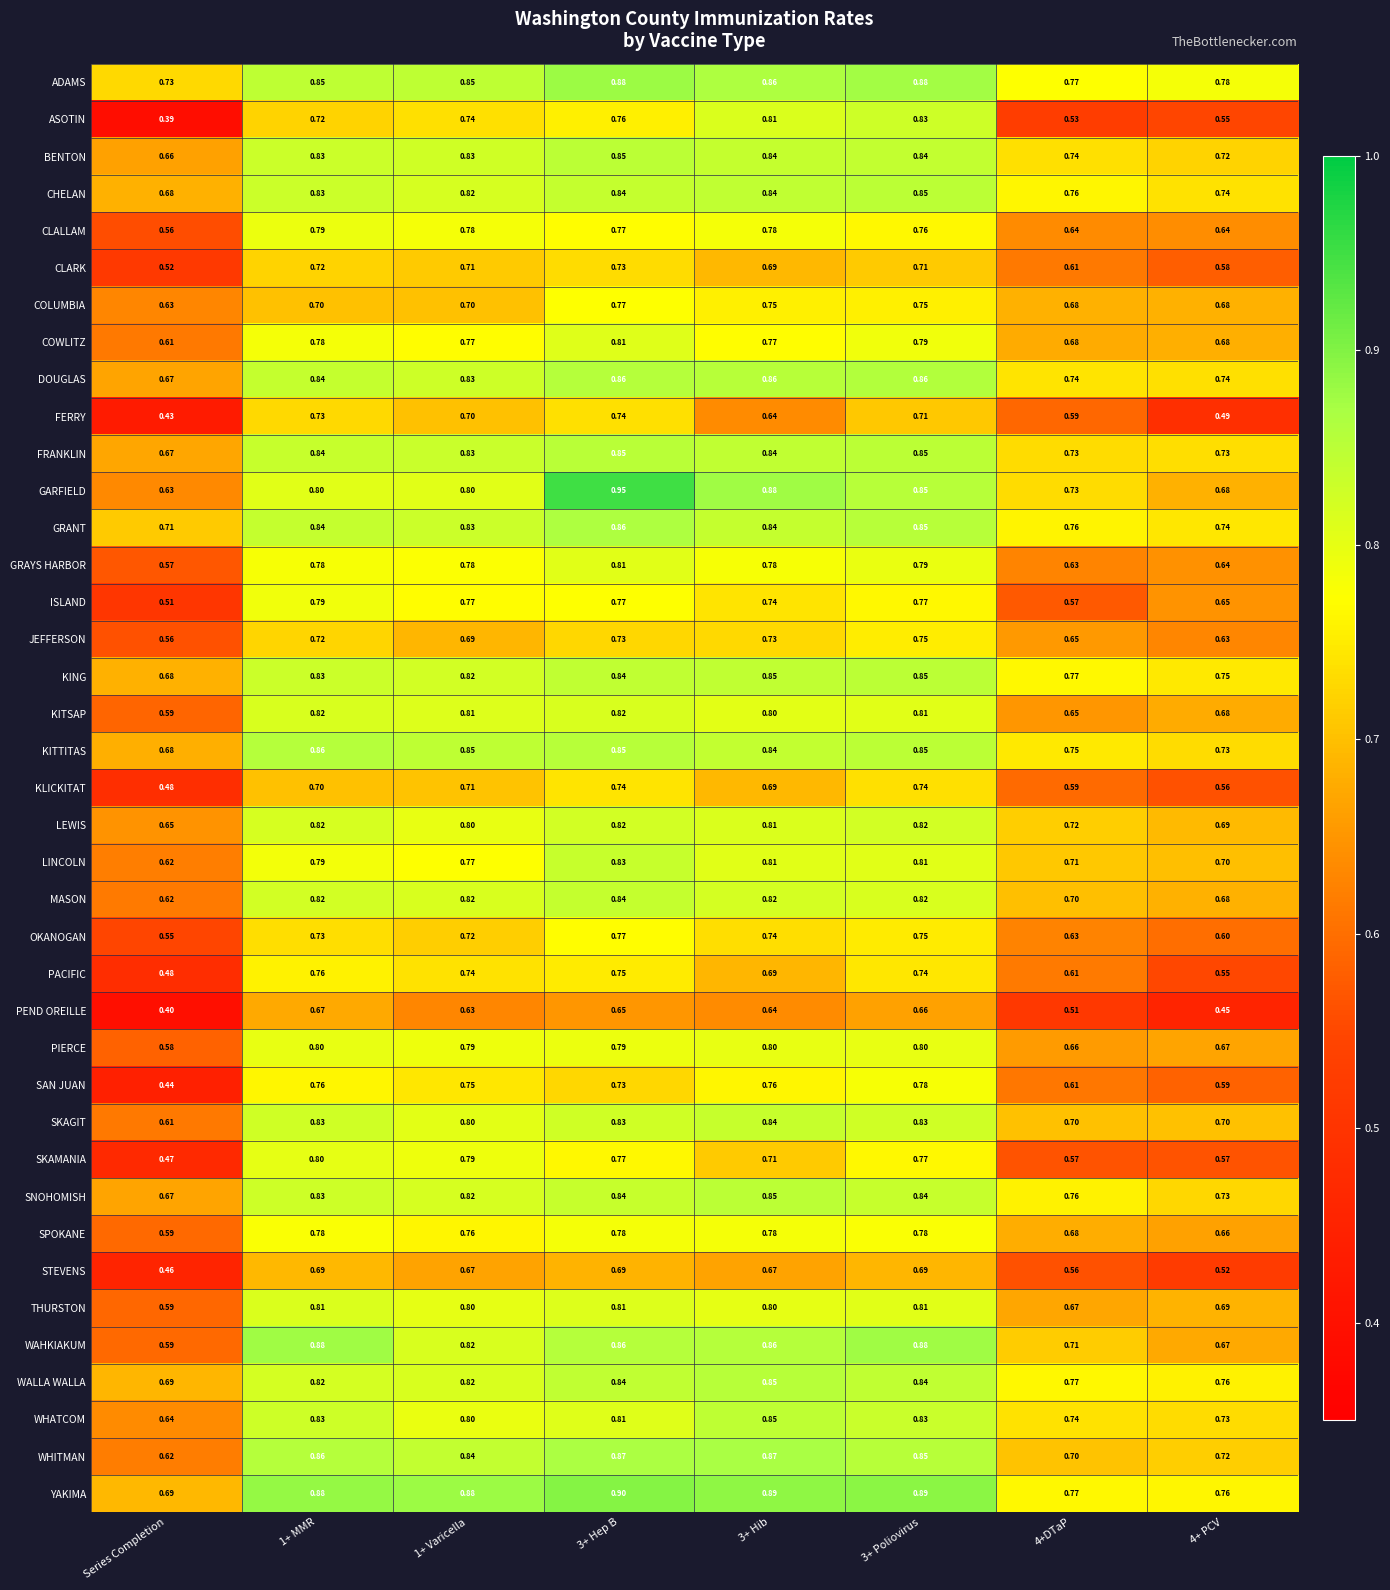

Which series has the largest range (max minus min)?

ASOTIN